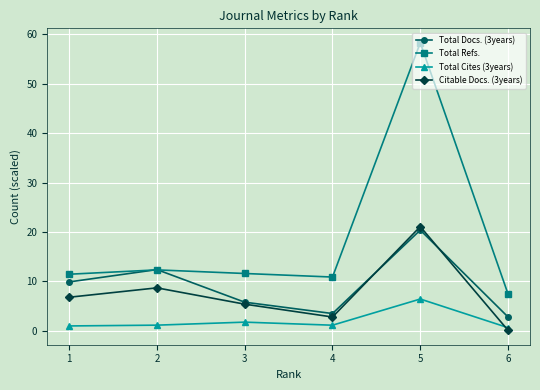

Is the value of Total Docs. (3years) at 5 greater than the value of Total Refs. at 5?

No